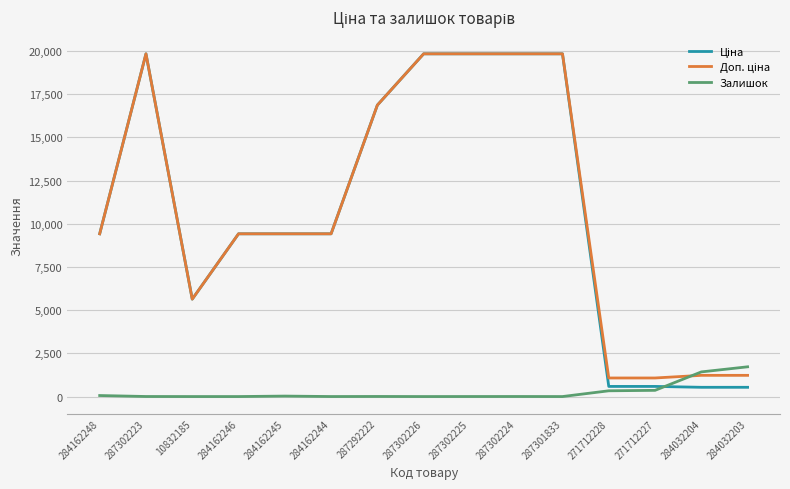

True or false: Залишок has a value of 1009.1 at 284032203.

False